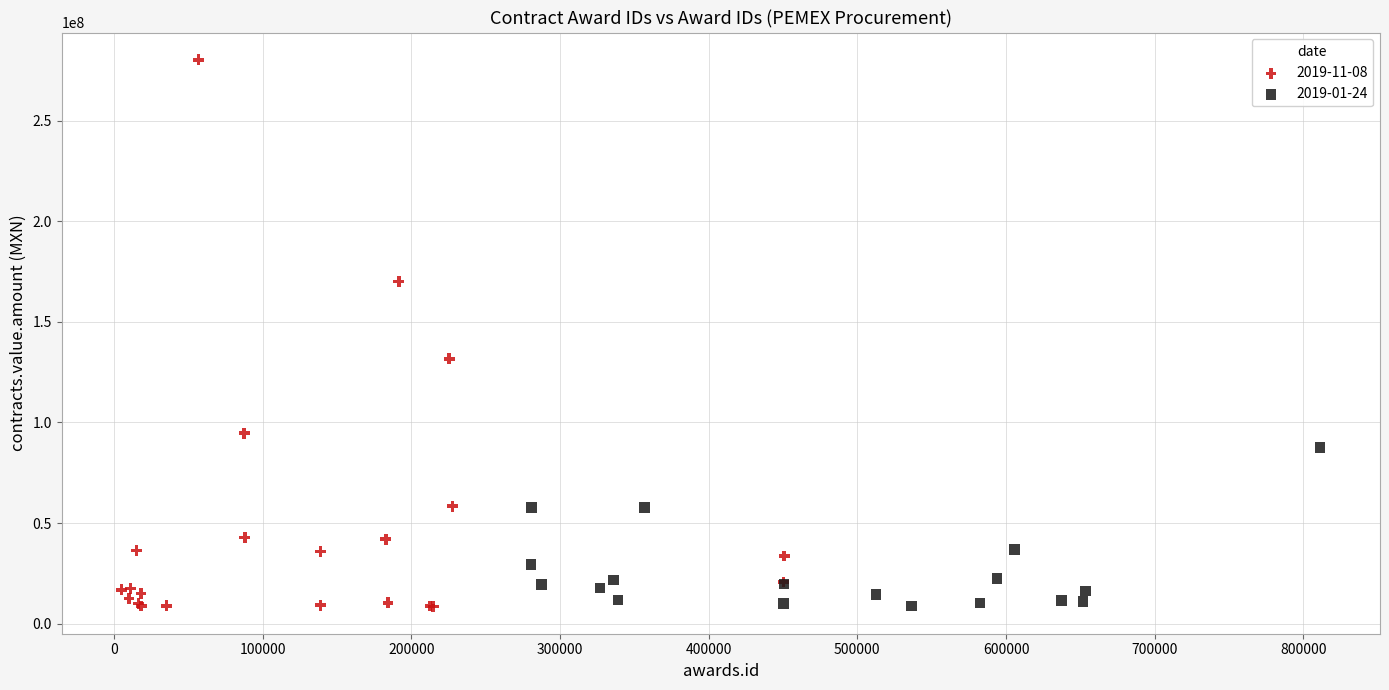

Which series reaches the maximum Y coordinate?

2019-11-08